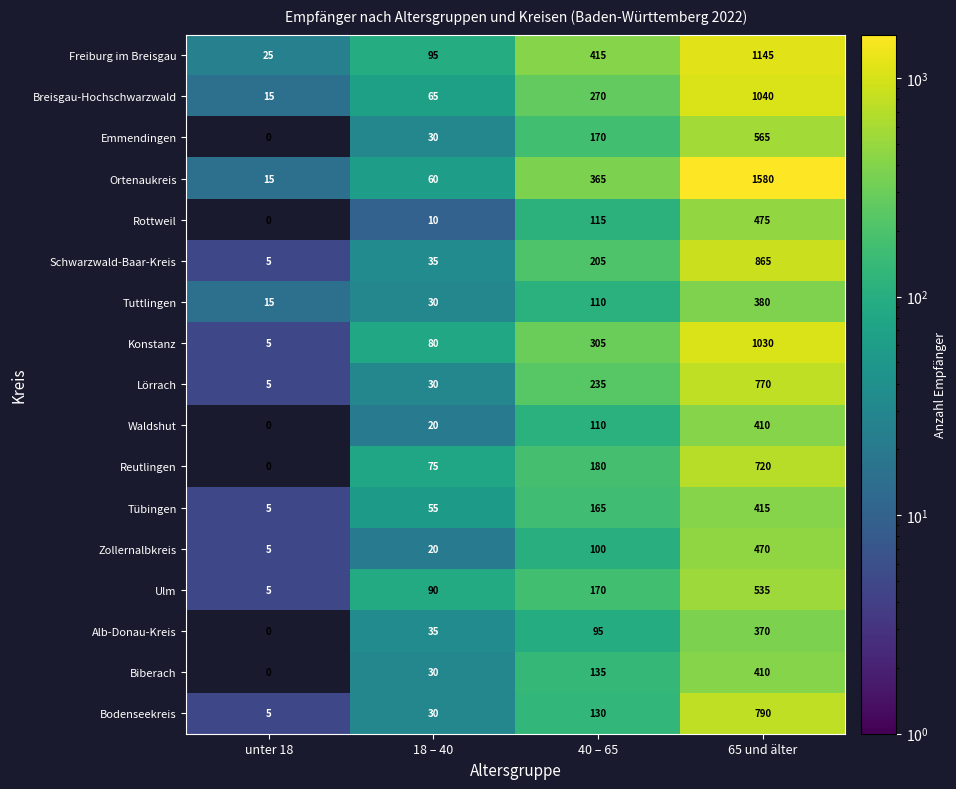

How many values in the Reutlingen series are below 180?

2